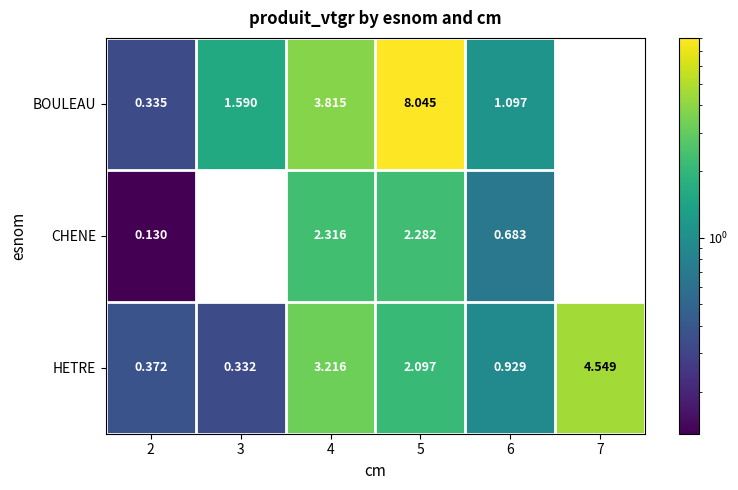

Which series changed the most between 5 and 6?

BOULEAU